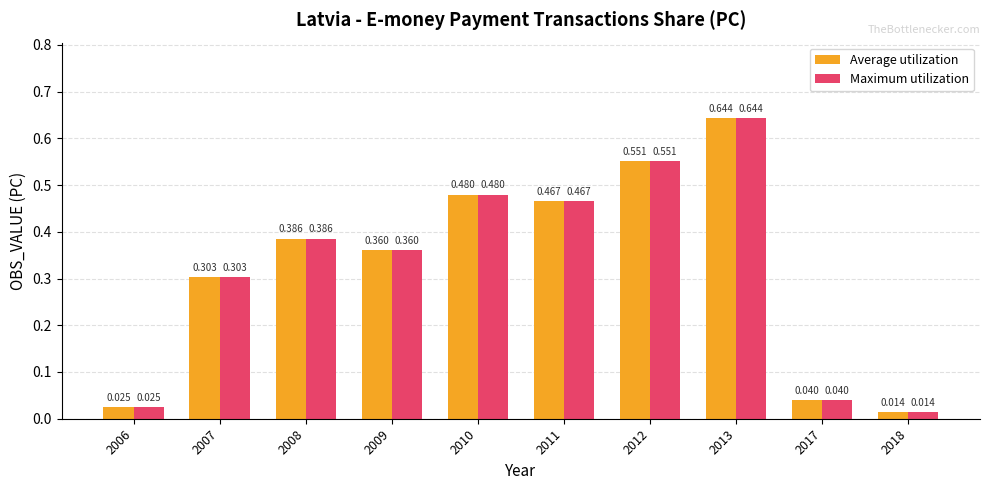

What are all the series names shown in the legend?

Average utilization, Maximum utilization